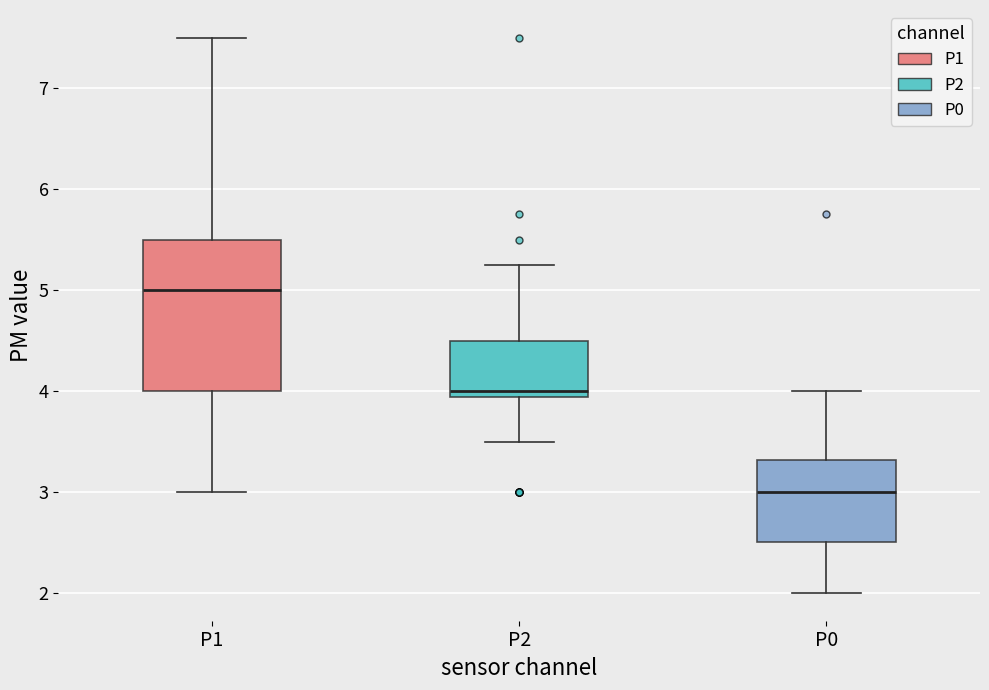

Reading left to right, read every box against the y-axis: the position of its median line, the range the box covers, and the ends of its whiskers. The values are not printed on the chart, so give them approximately, as read against the axis.

P1: median 5.0, box 4.0 to 5.5, whiskers 3.0 to 7.5
P2: median 4.0, box 3.9 to 4.5, whiskers 3.5 to 5.3
P0: median 3.0, box 2.5 to 3.3, whiskers 2.0 to 4.0